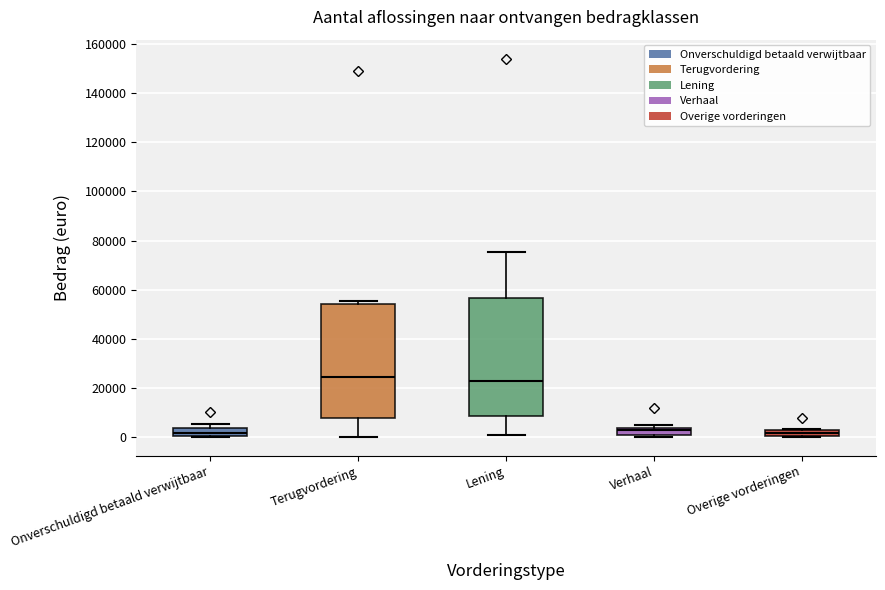

Where is the upper edge of the box for Terugvordering on the y-axis? The values are not printed on the chart, so give them approximately, as read against the axis.

54000